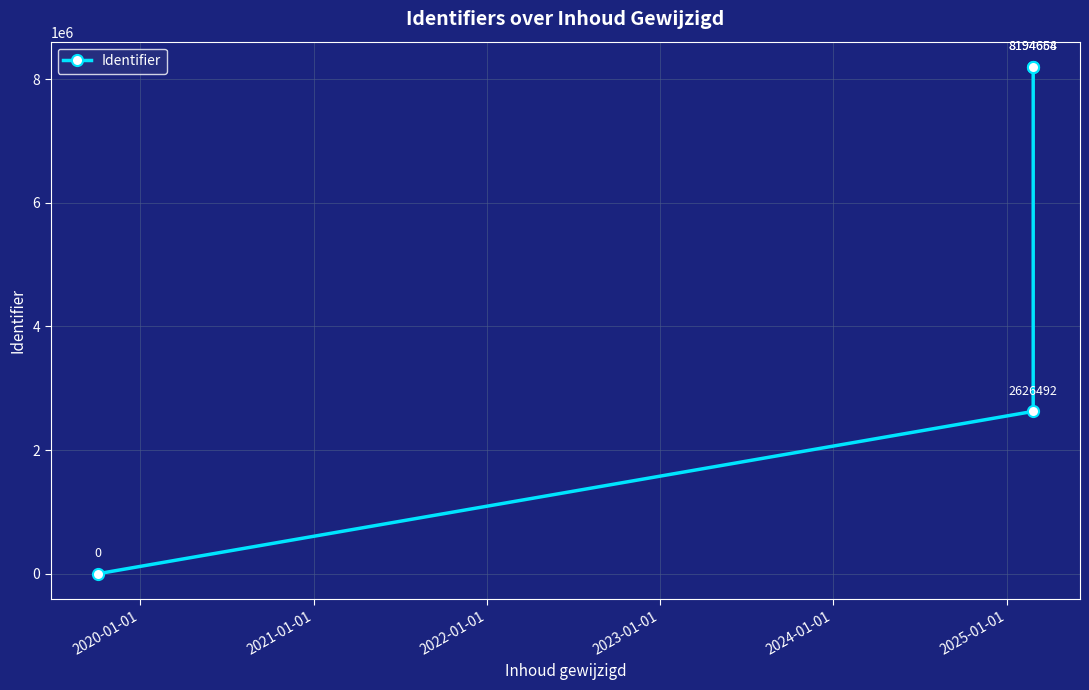

Reading left to right, what are all the values shown in this chart?

0	2626492	8194658	8194664